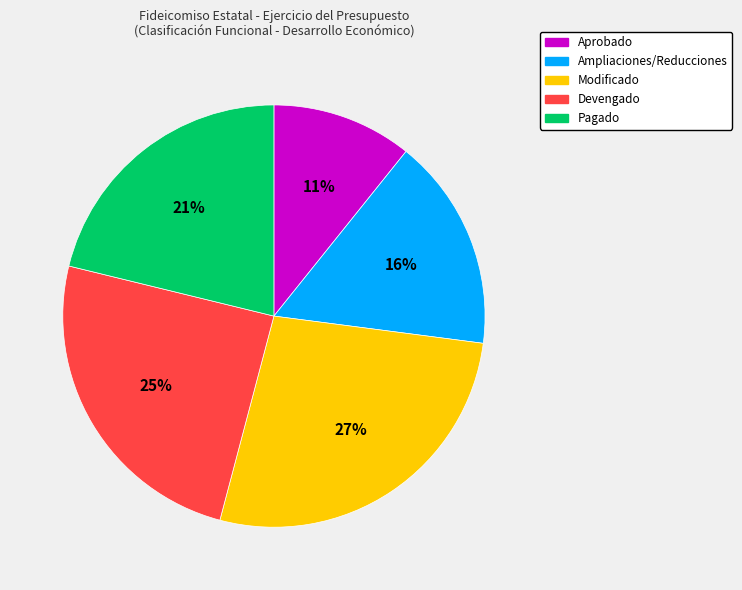

Does any single category account for the majority?

No